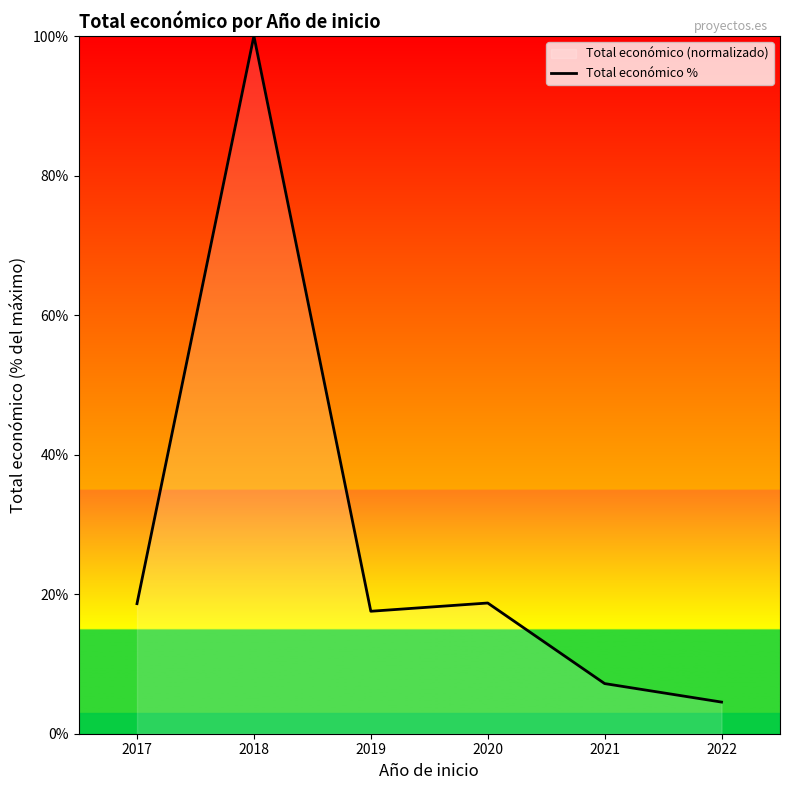

How many points are lower than both their immediate neighbors (excluding endpoints)?

1